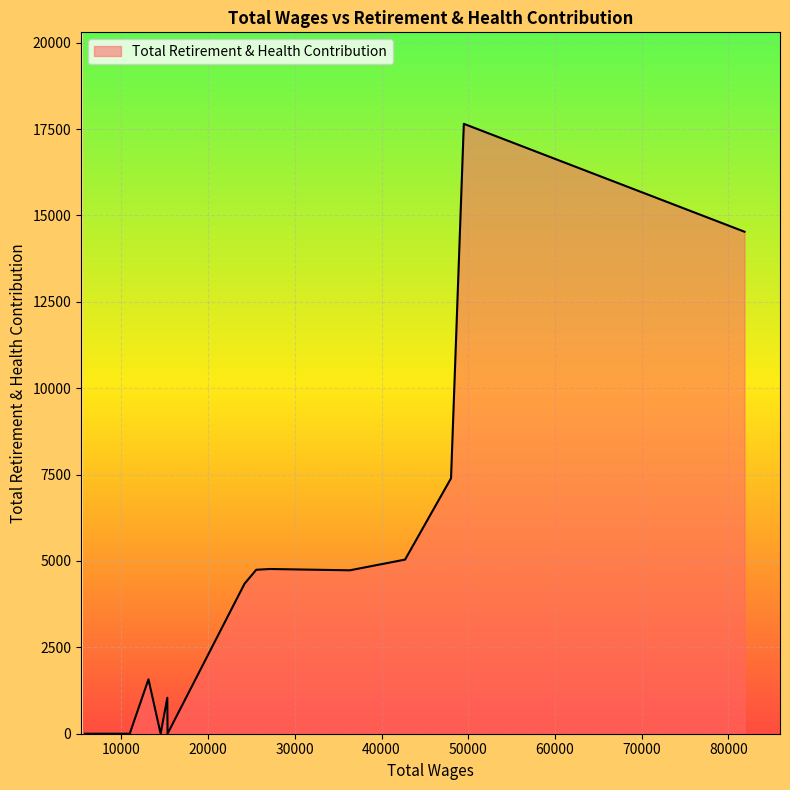

What is the greatest value displayed?

17653